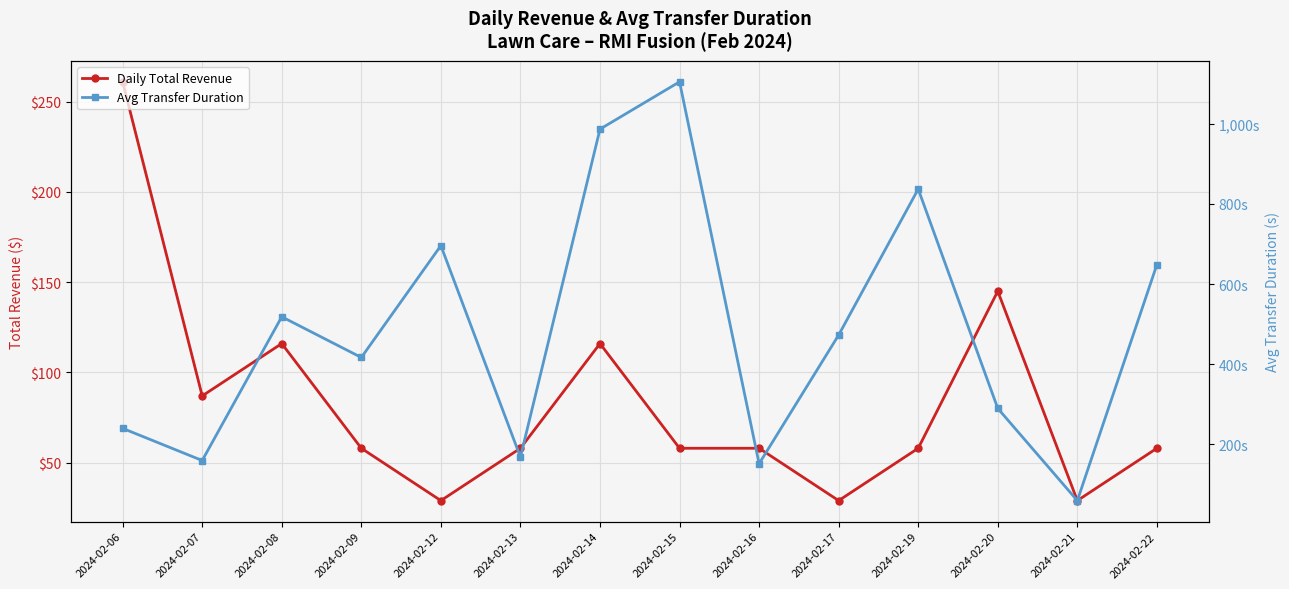

How many lines are shown in the chart?

2